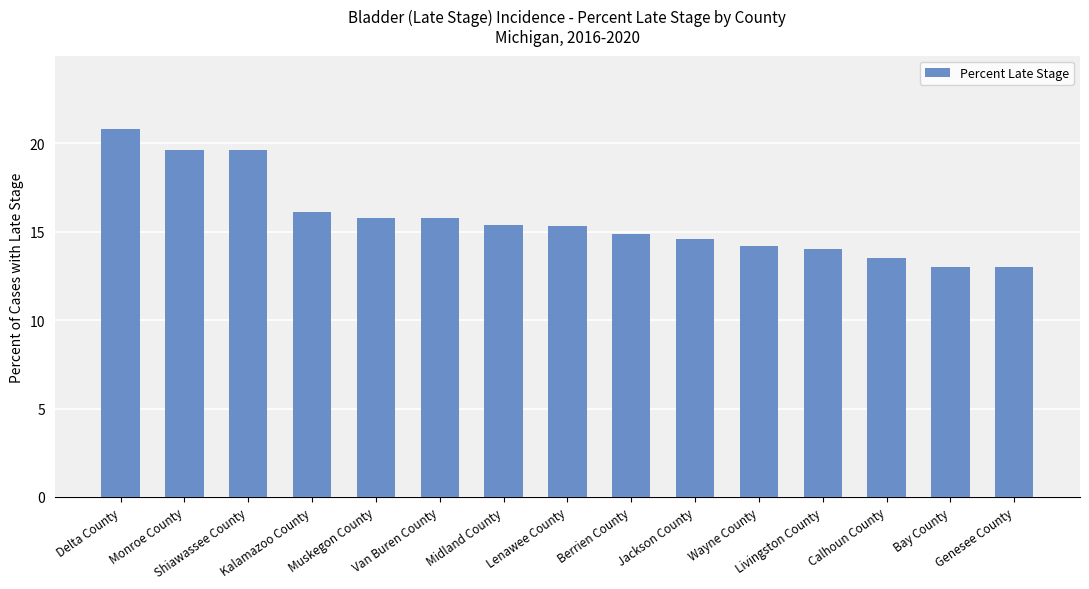

Reading right to left, extract all data points from this chart.

13.0	13.0	13.5	14.0	14.2	14.6	14.9	15.3	15.4	15.8	15.8	16.1	19.6	19.6	20.8